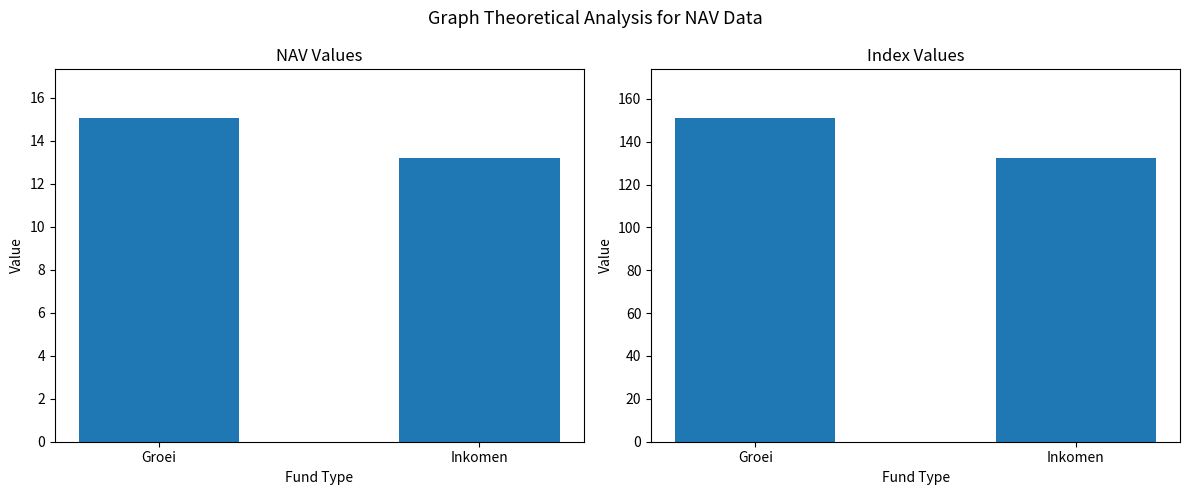

What value does the Index series have at Groei?

151.1